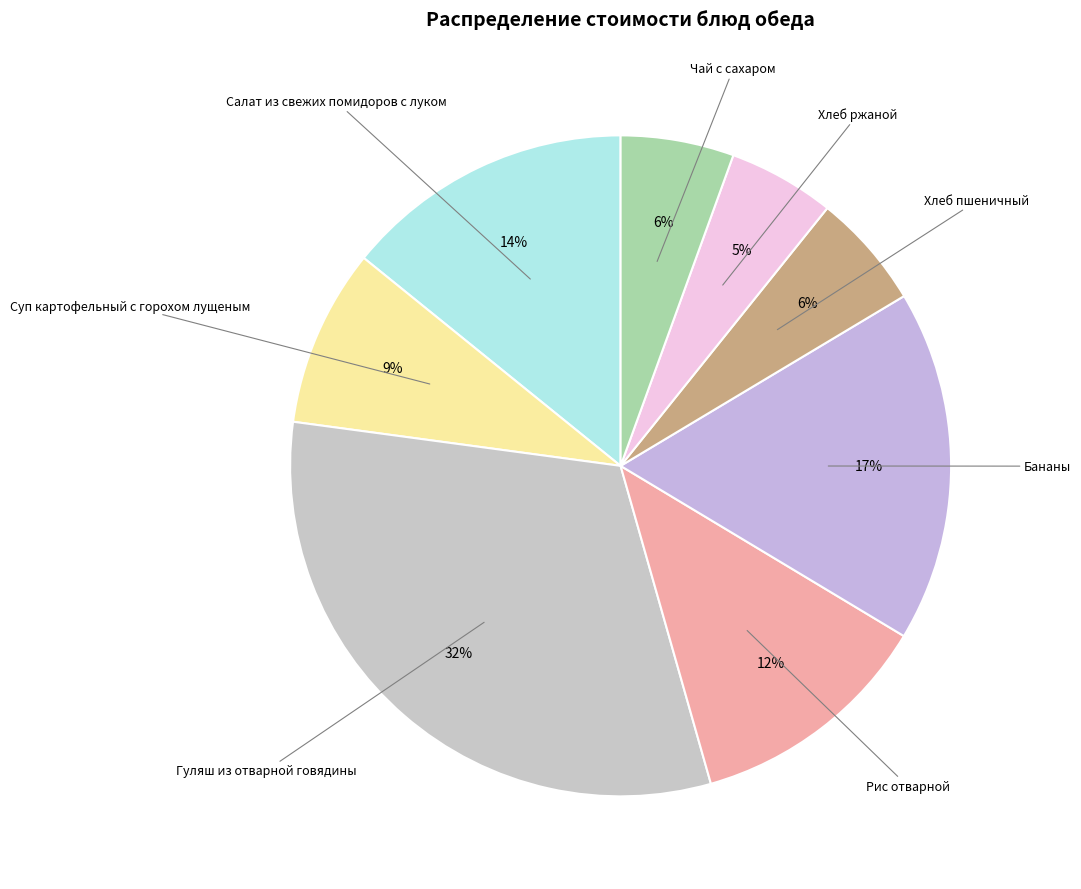

How many slices are in this pie chart?

8